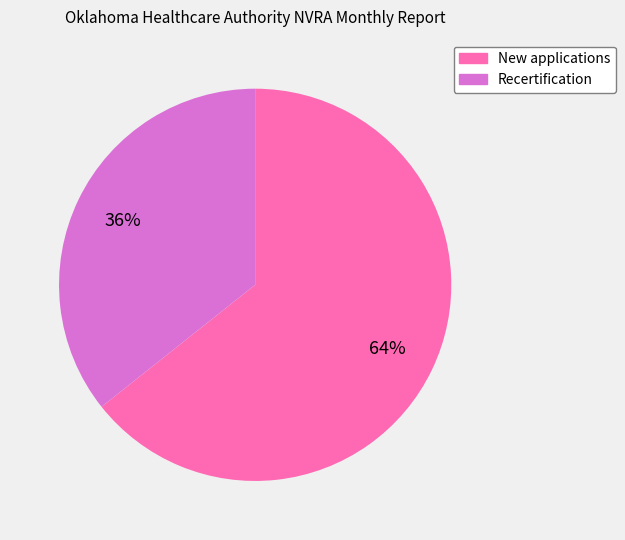

Count the number of slices in the pie.

2